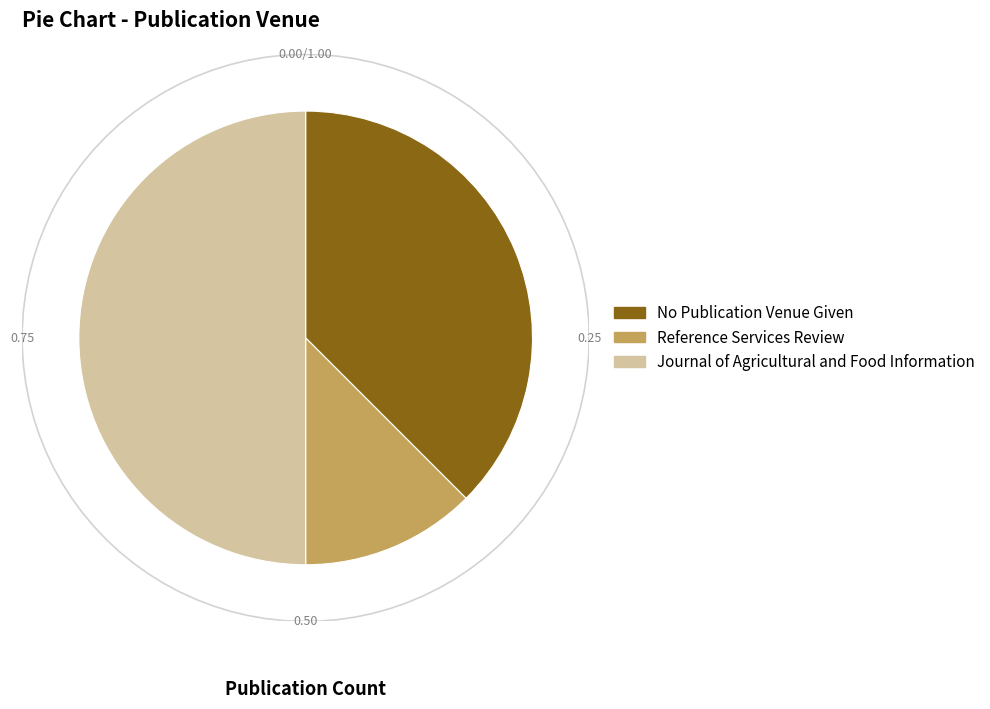

How many slices are in this pie chart?

3